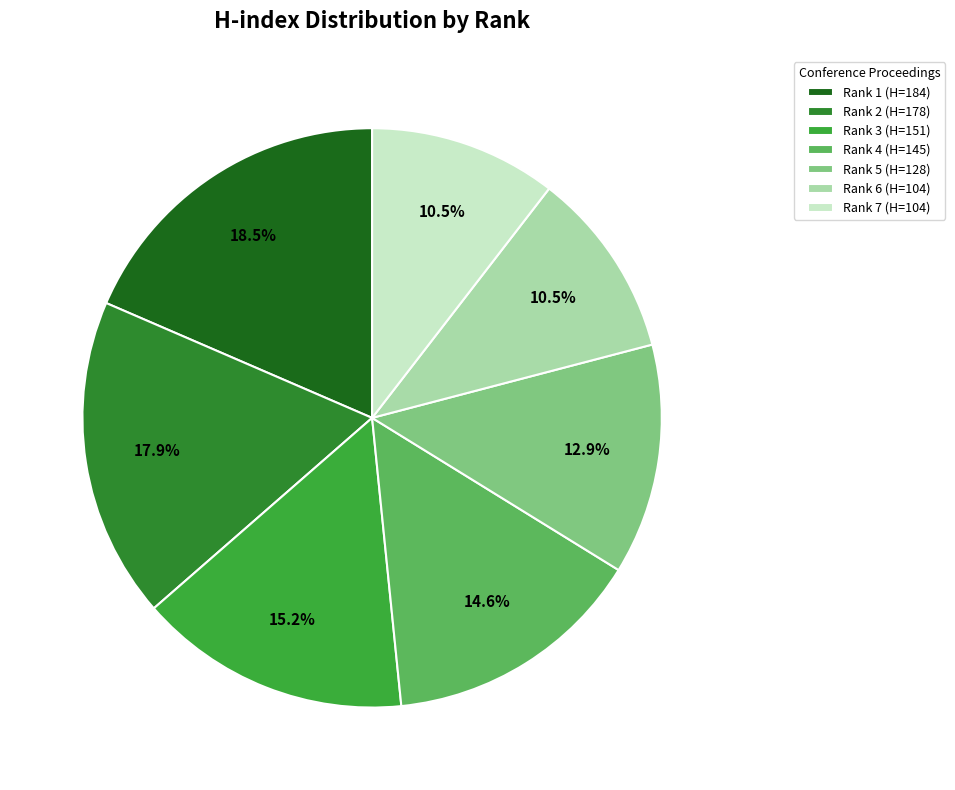

How many segments does this pie chart have?

7